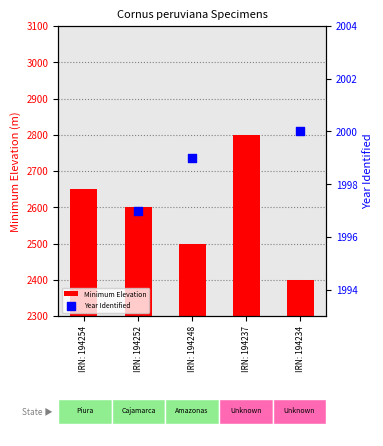

Which series contains the lowest Y value?

Minimum Elevation